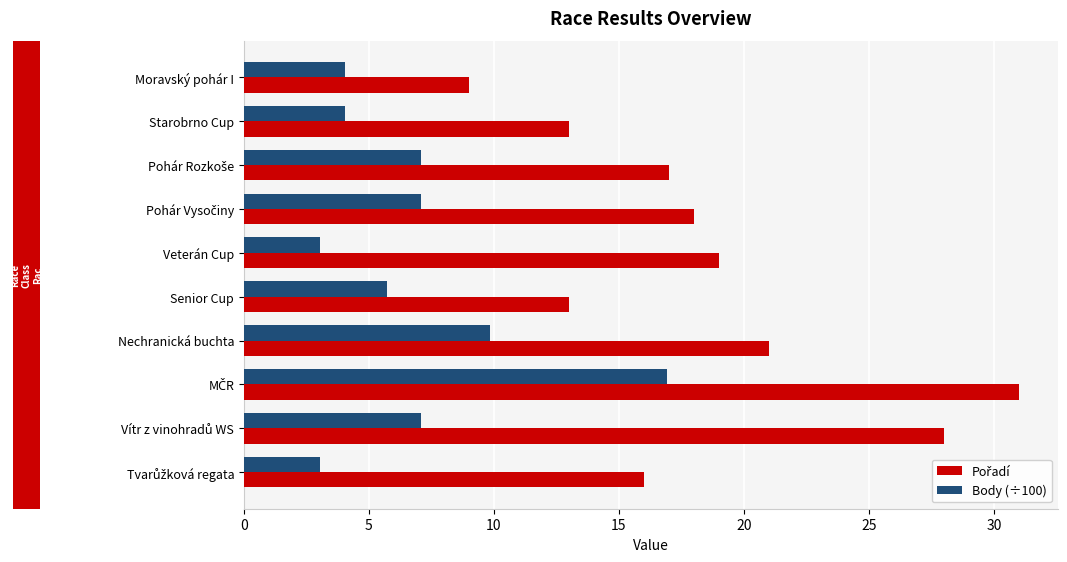

What is the smallest value displayed?

3.0